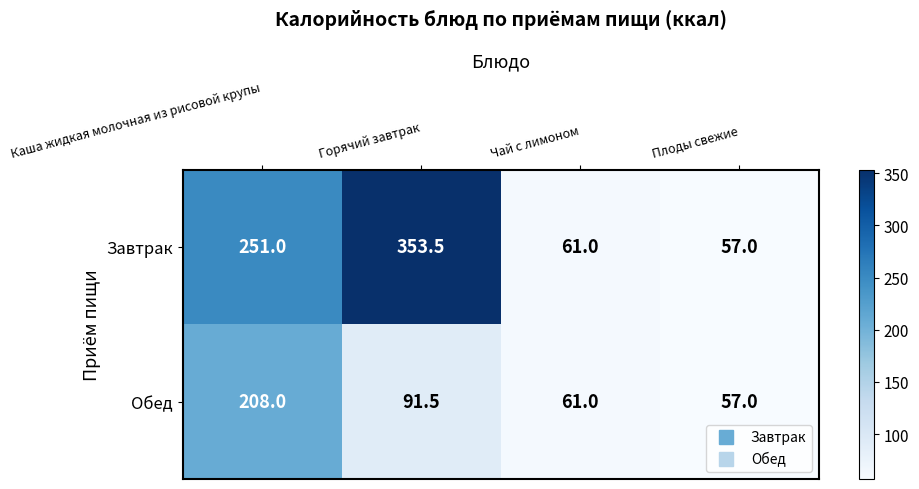

Reading right to left, what are all the values shown in this chart?

Завтрак: Плоды свежие=57.0	Чай с лимоном=61.0	Горячий завтрак=353.5	Каша жидкая молочная из рисовой крупы=251.0
Обед: Плоды свежие=57.0	Чай с лимоном=61.0	Горячий завтрак=91.5	Каша жидкая молочная из рисовой крупы=208.0